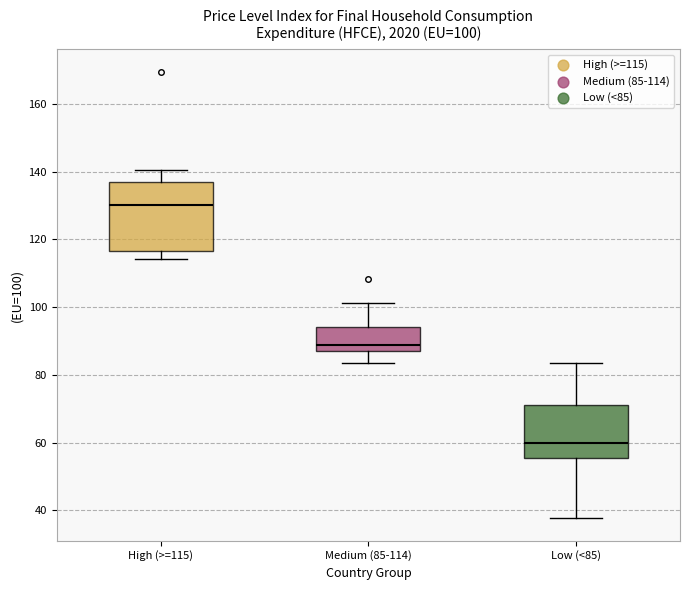

Which box has the lowest median line?

Low (<85)